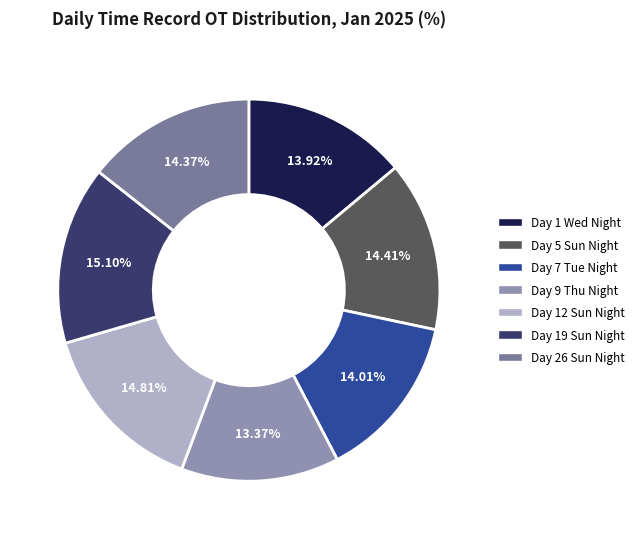

Count the number of slices in the pie.

7